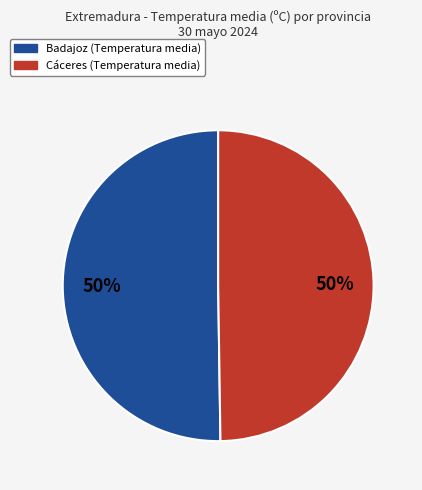

The Badajoz slice represents 42% of the pie. True or false?

False